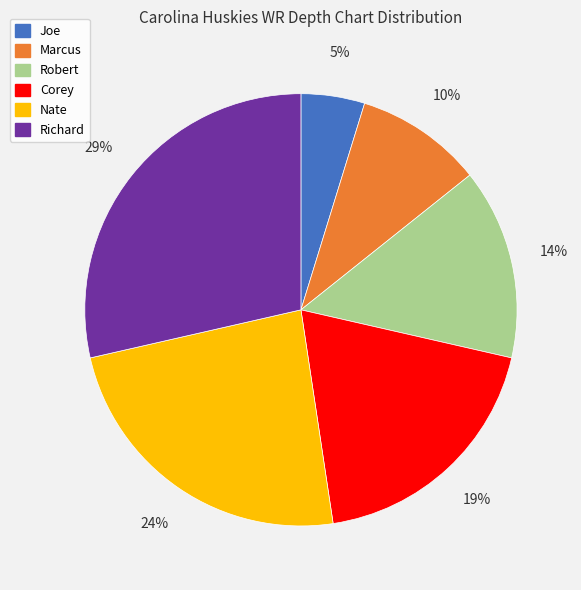

Do Marcus and Corey together represent more than half of the pie?

No